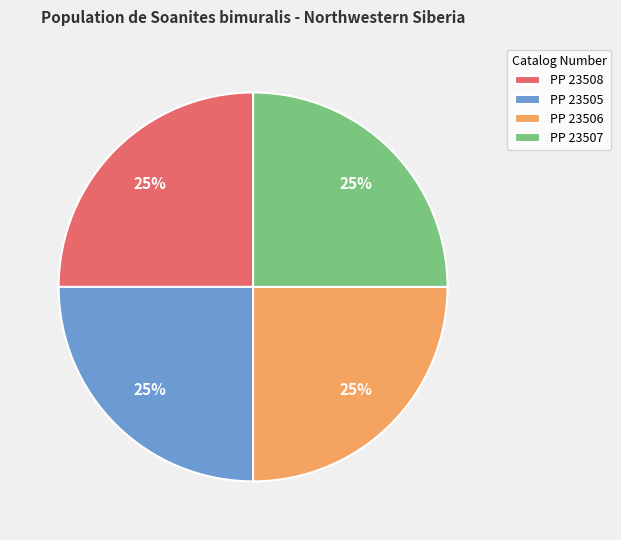

True or false: PP 23505 accounts for 25% of the total.

True